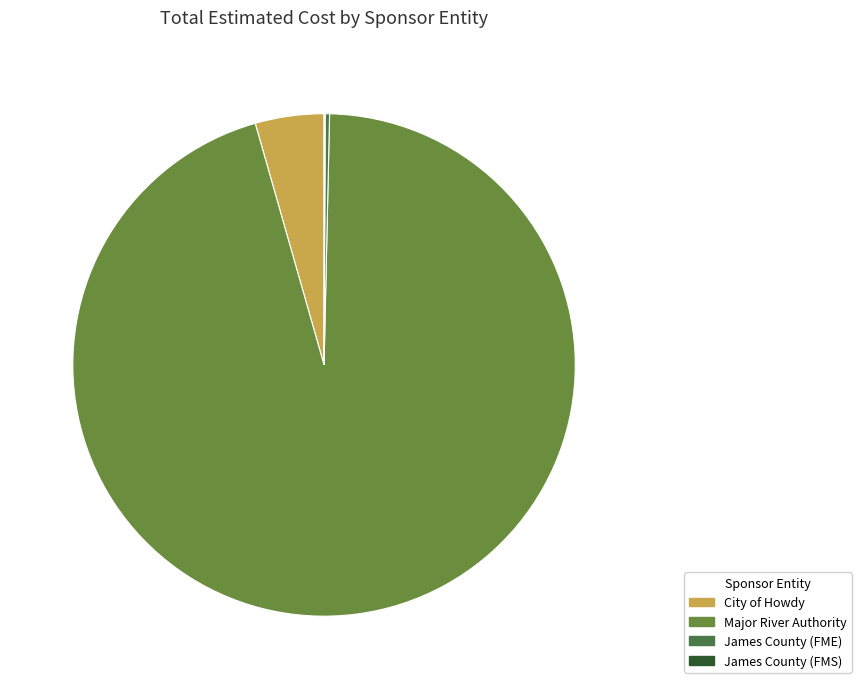

Is there a majority slice in this chart?

Yes